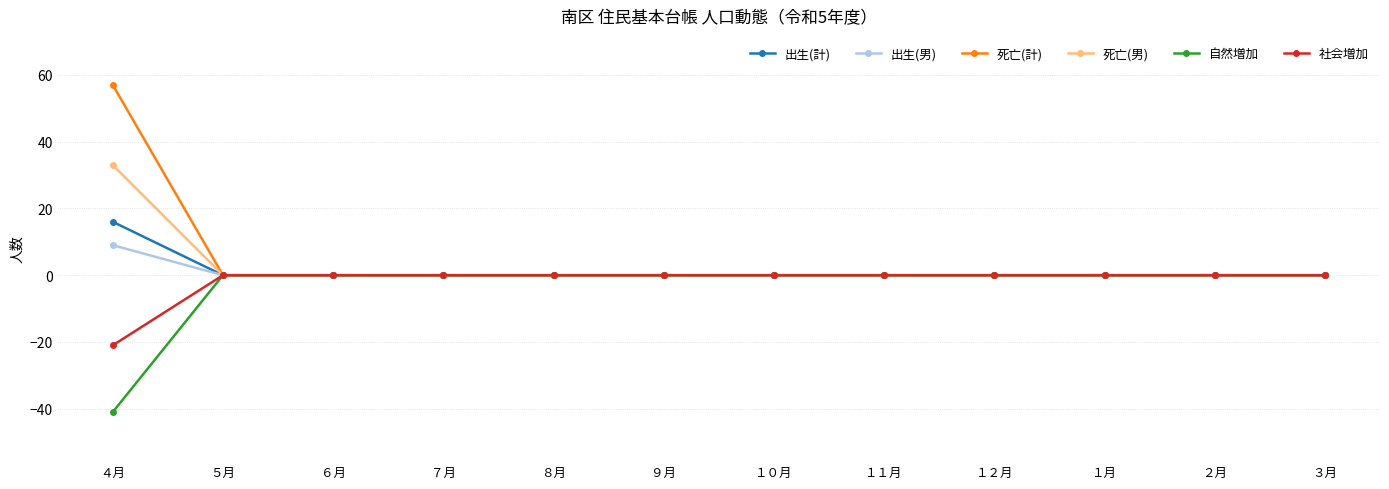

What is the label of the 8th point from the left?

１１月